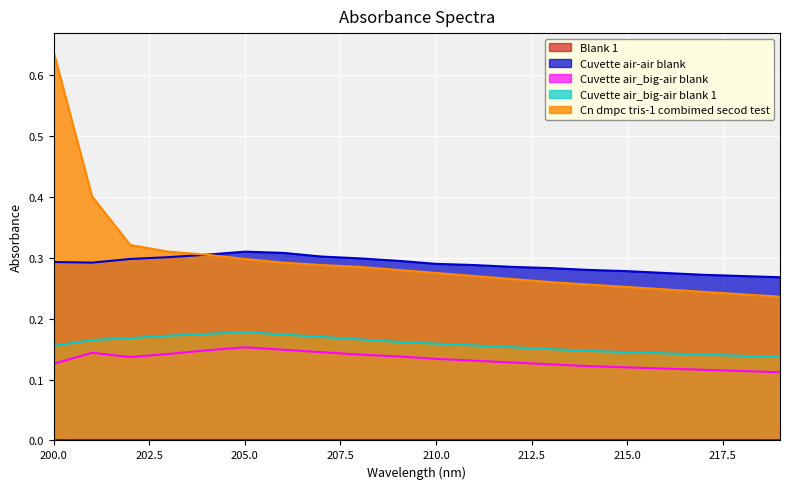

How many distinct data groups are displayed?

5